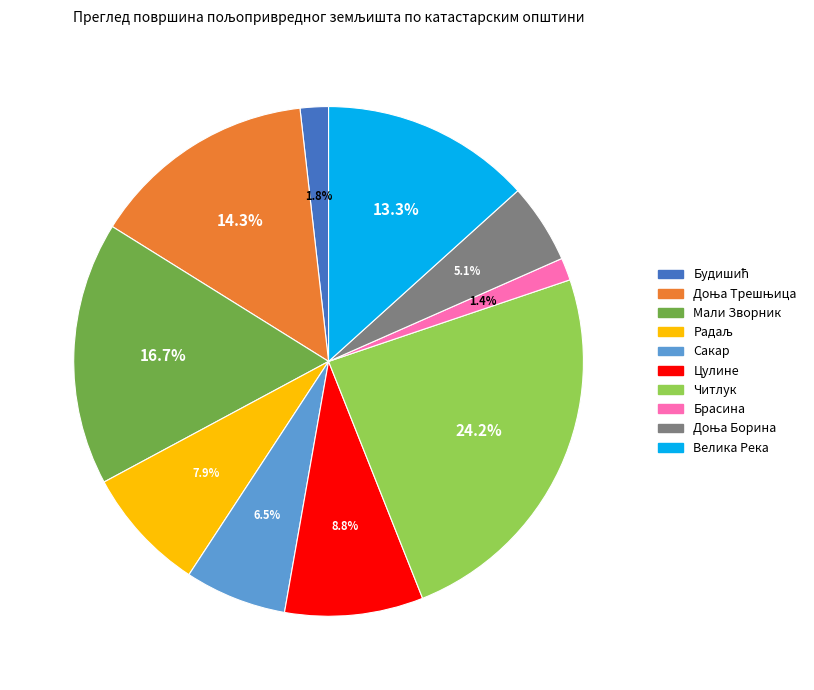

True or false: Цулине accounts for 9% of the total.

True